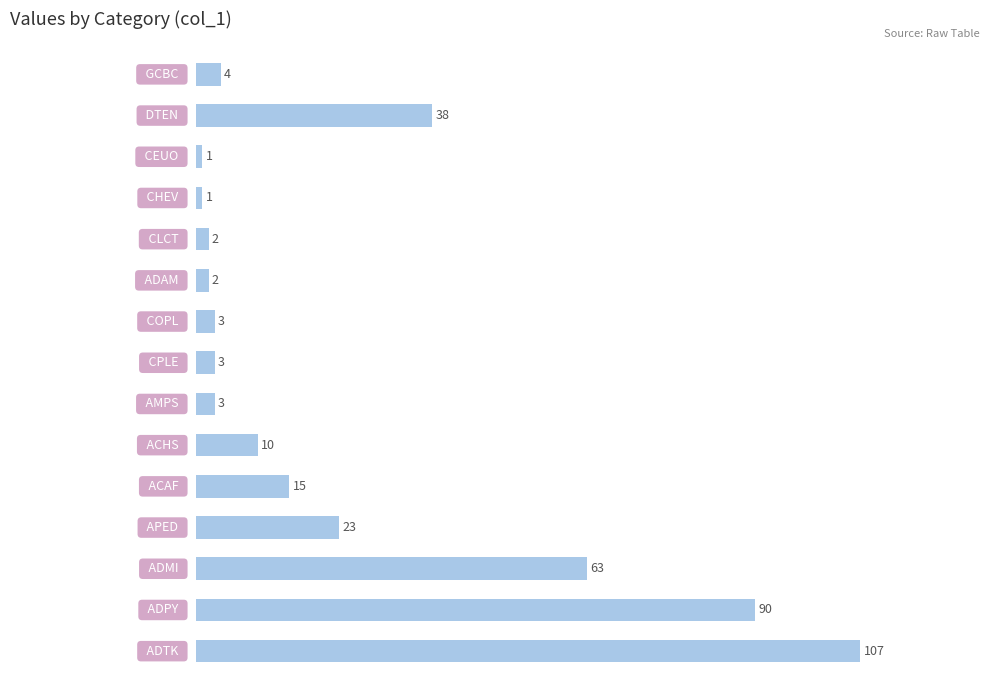

What is the maximum value shown in the chart?

107